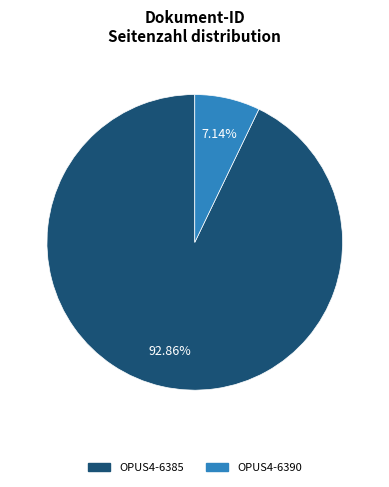

Which slice is the largest?

OPUS4-6385